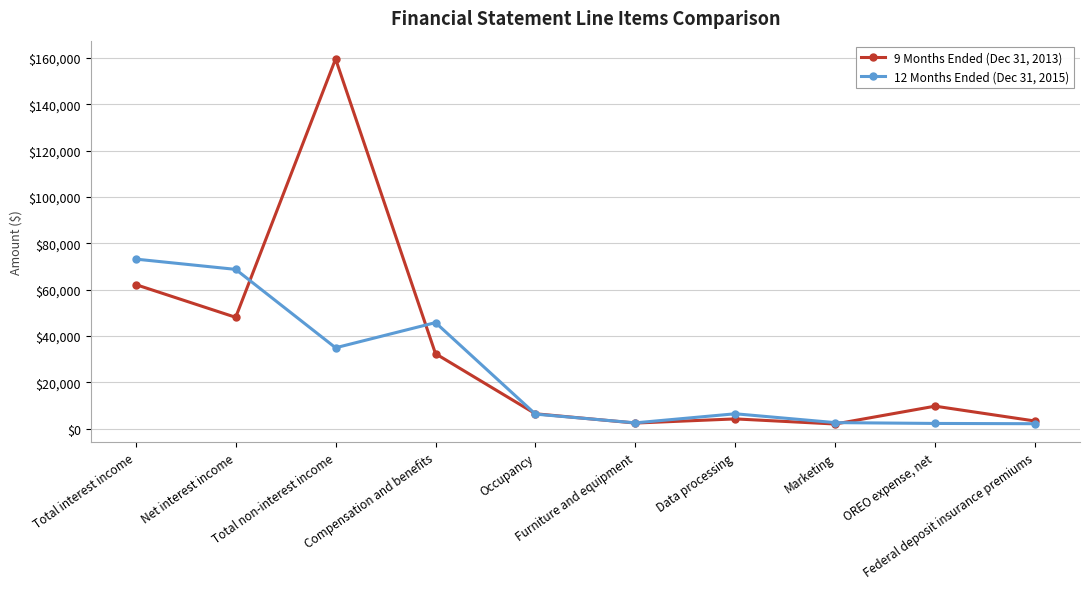

What is the maximum value for 9 Months Ended (Dec 31, 2013)?

159533